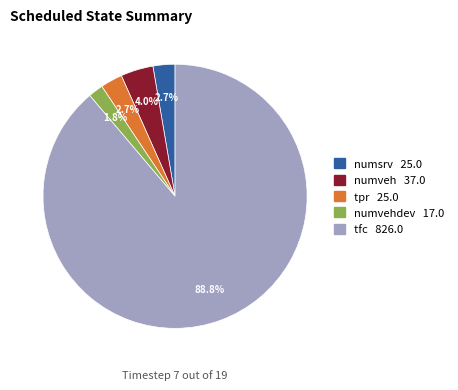

Is there a majority slice in this chart?

Yes